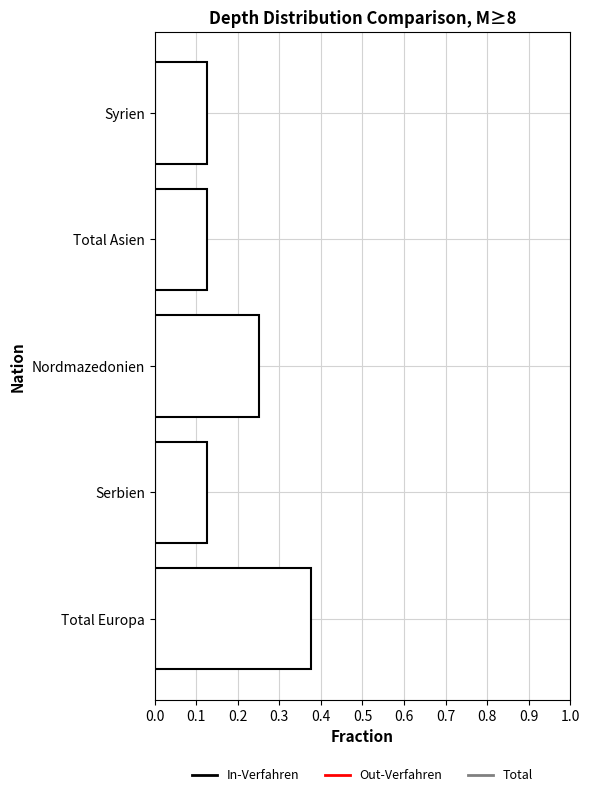

How many values are between 0 and 1?

5